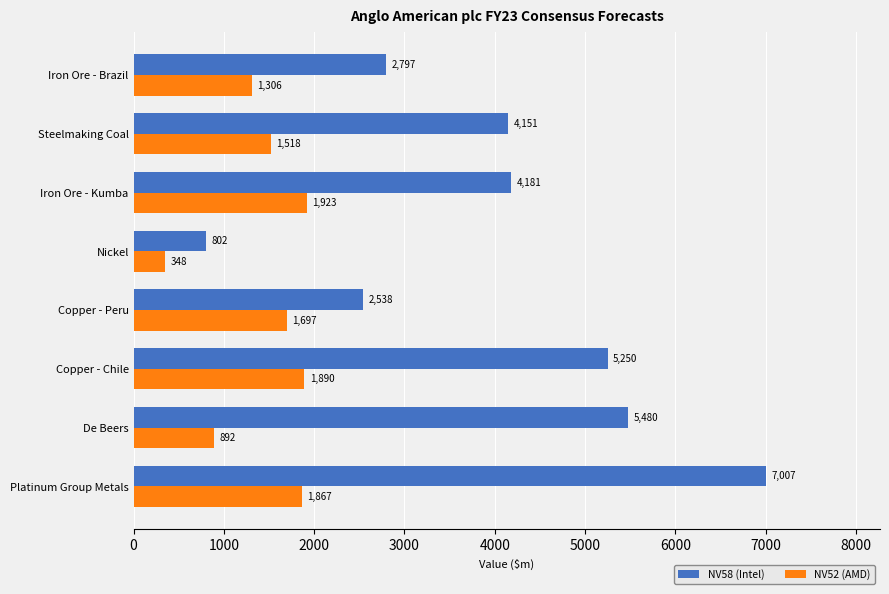

Where is NV58 (Intel) nearest to the value 3904?

Steelmaking Coal